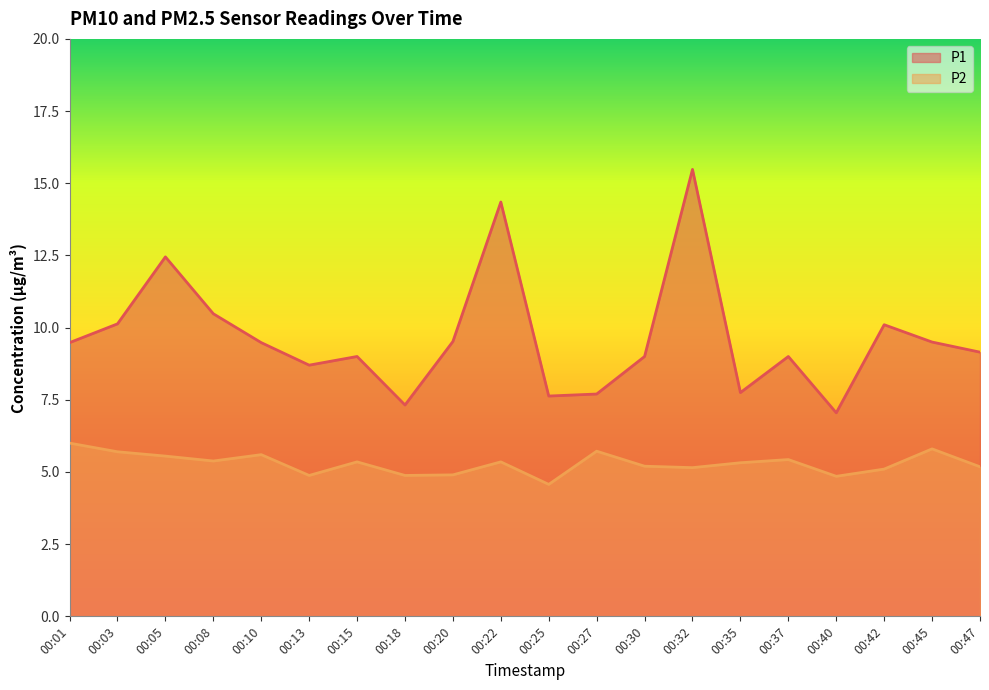

What is the sum of the P2 values at 00:10 and 00:01?

11.6